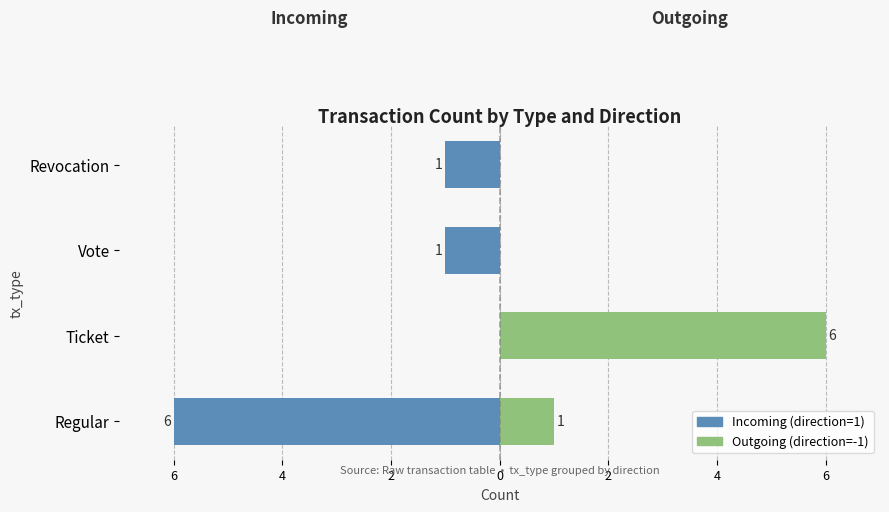

Reading left to right, list all the values displayed in this chart.

Incoming (direction=1): -6	0	-1	-1
Outgoing (direction=-1): 1	6	0	0